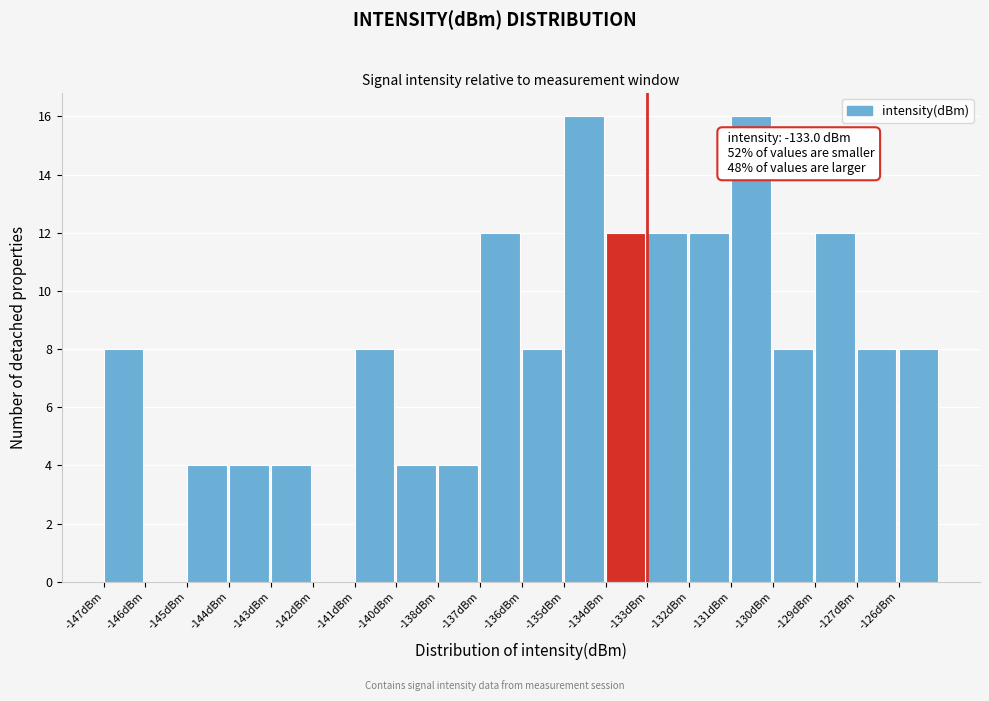

Reading right to left, what are all the values shown in this chart?

-126dBm=8	-127dBm=8	-129dBm=12	-130dBm=8	-131dBm=16	-132dBm=12	-133dBm=12	-134dBm=12	-135dBm=16	-136dBm=8	-137dBm=12	-138dBm=4	-140dBm=4	-141dBm=8	-142dBm=0	-143dBm=4	-144dBm=4	-145dBm=4	-146dBm=0	-147dBm=8